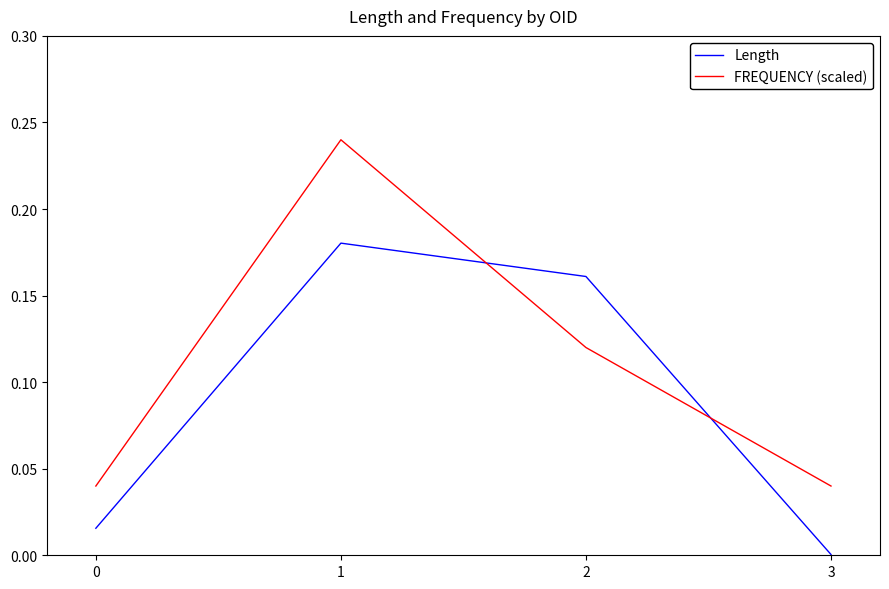

In Length, how many points are higher than both neighbors (excluding endpoints)?

1